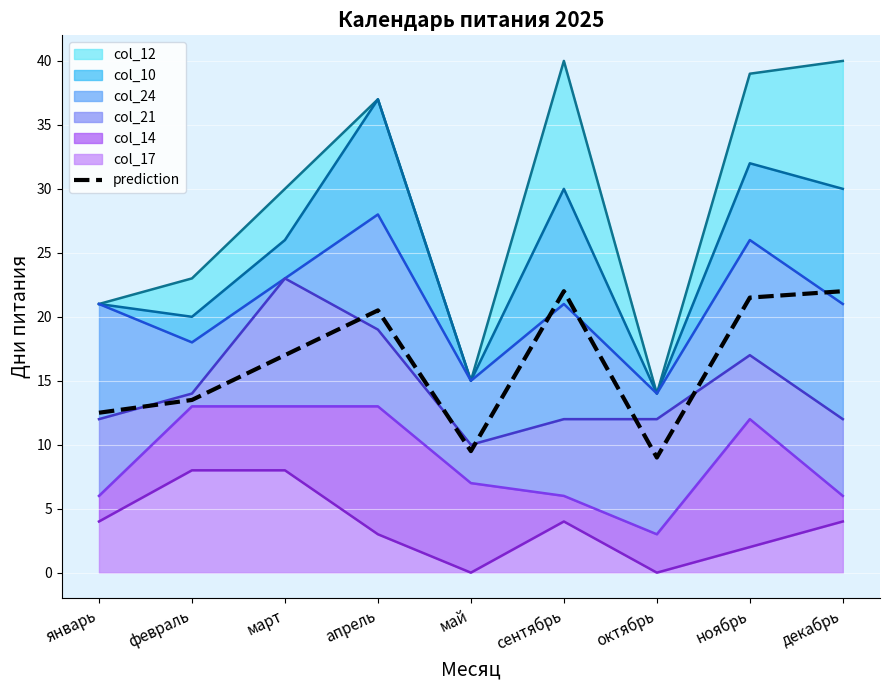

What is the highest value of the prediction series?

22.0